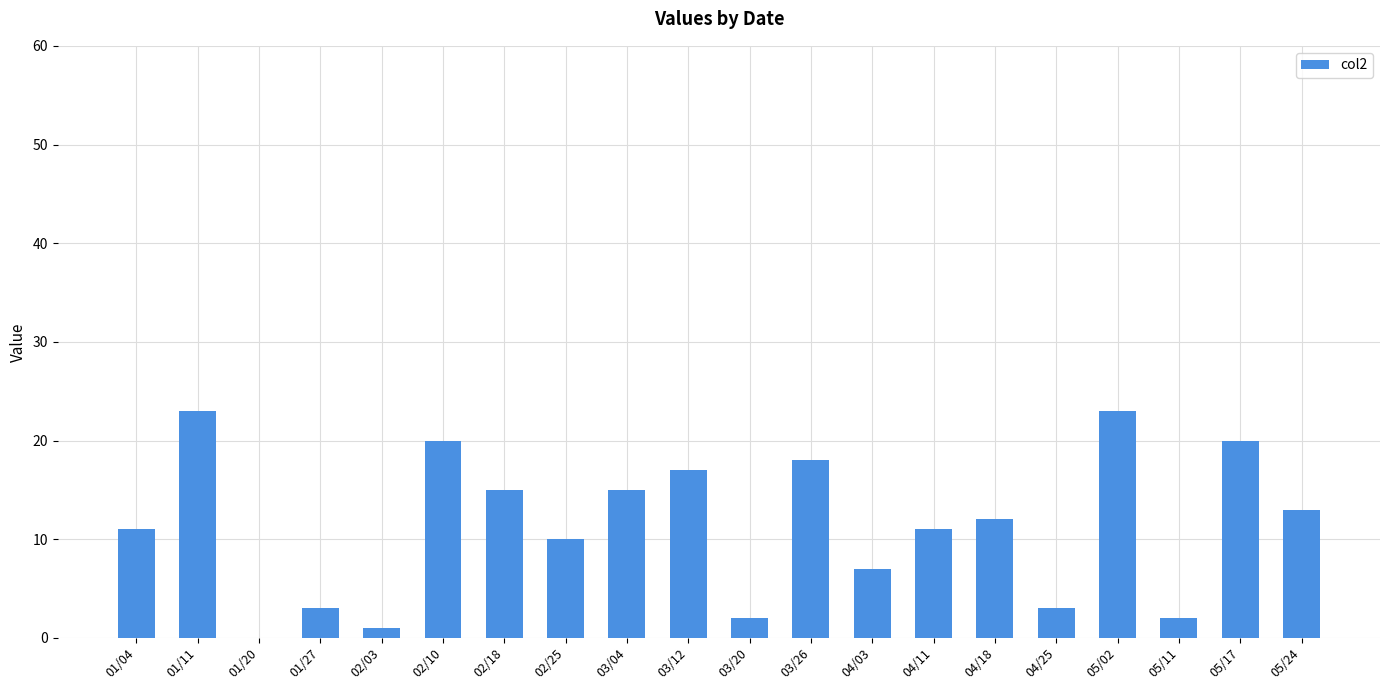

What is the sum of all values?

226